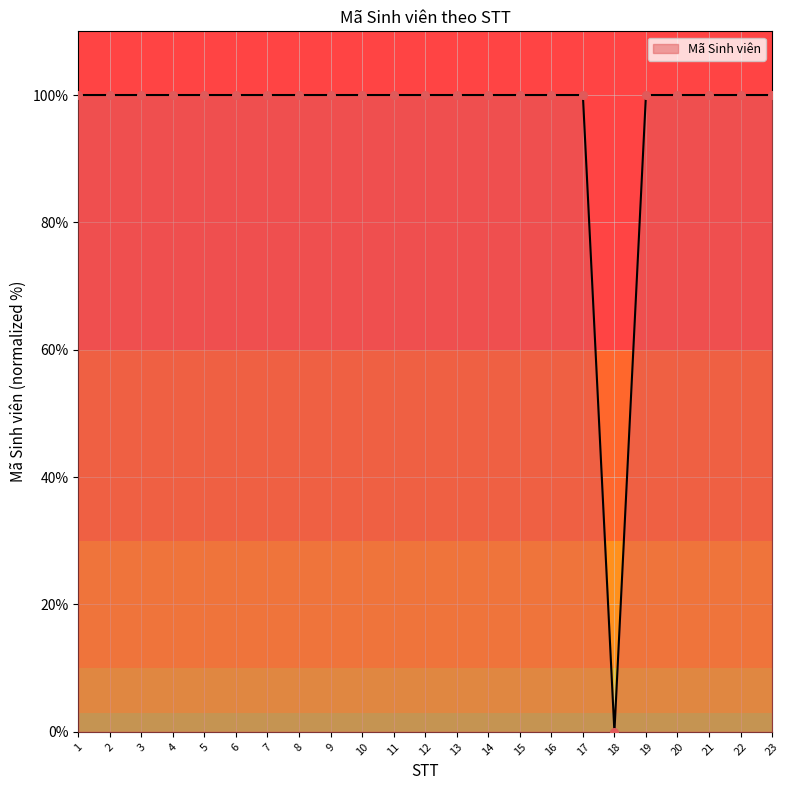

Approximately how many times larger is the value at 15 compared to 7?

1.0